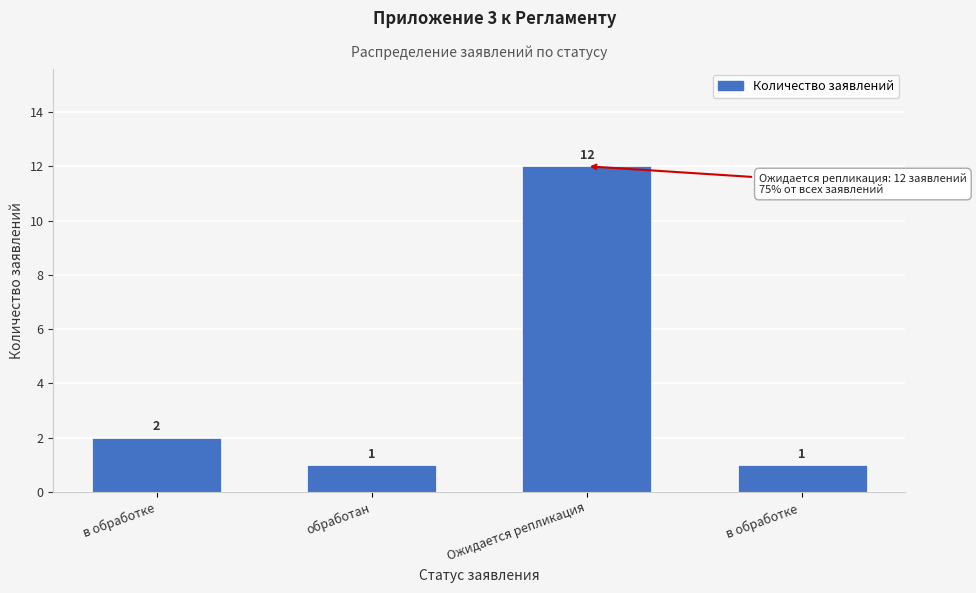

Reading left to right, list all the values displayed in this chart.

2	1	12	1